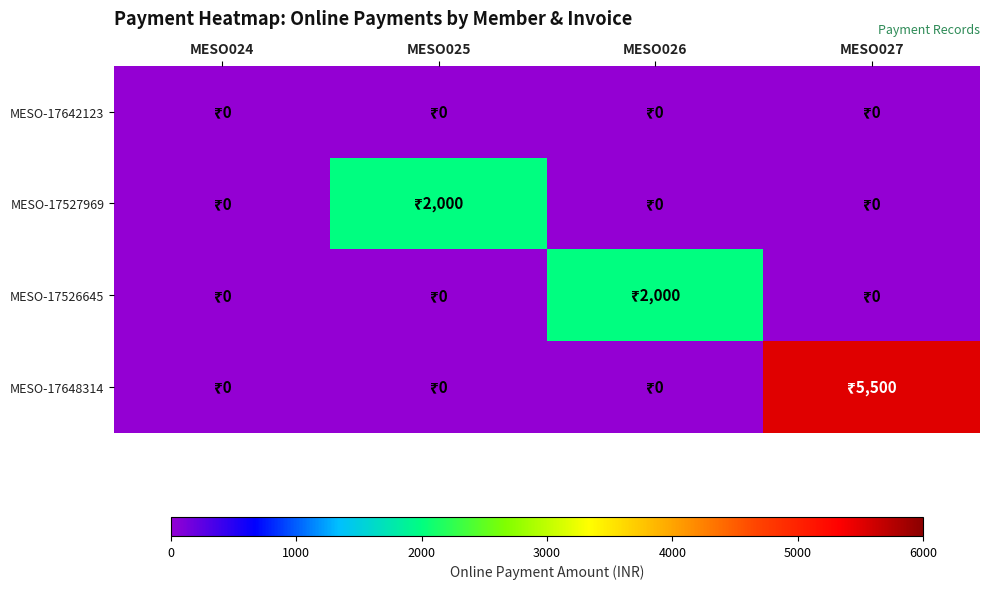

What is the total value across all series at MESO027?

5500